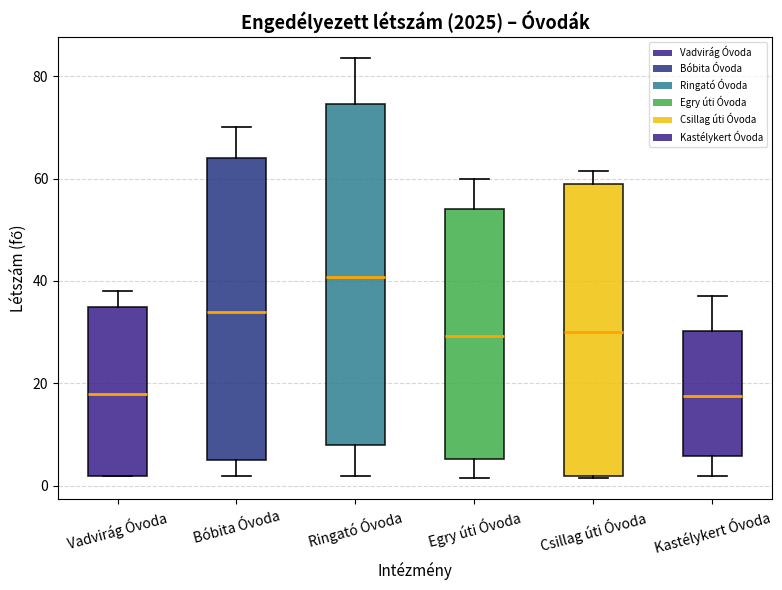

Reading left to right, read every box against the y-axis: the position of its median line, the range the box covers, and the ends of its whiskers. The values are not printed on the chart, so give them approximately, as read against the axis.

Vadvirág Óvoda: median 18, box 2 to 36, whiskers 2 to 38
Bóbita Óvoda: median 34, box 6 to 64, whiskers 2 to 70
Ringató Óvoda: median 40, box 8 to 74, whiskers 2 to 84
Egry úti Óvoda: median 30, box 6 to 54, whiskers 2 to 60
Csillag úti Óvoda: median 30, box 2 to 58, whiskers 2 to 62
Kastélykert Óvoda: median 18, box 6 to 30, whiskers 2 to 38